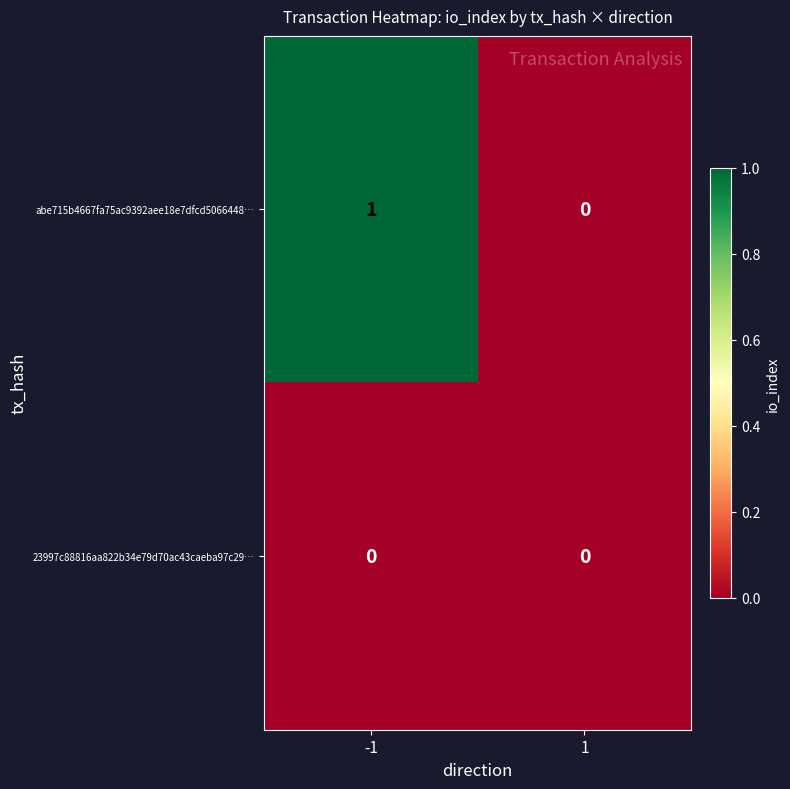

What is the difference between the highest and lowest values at -1?

1